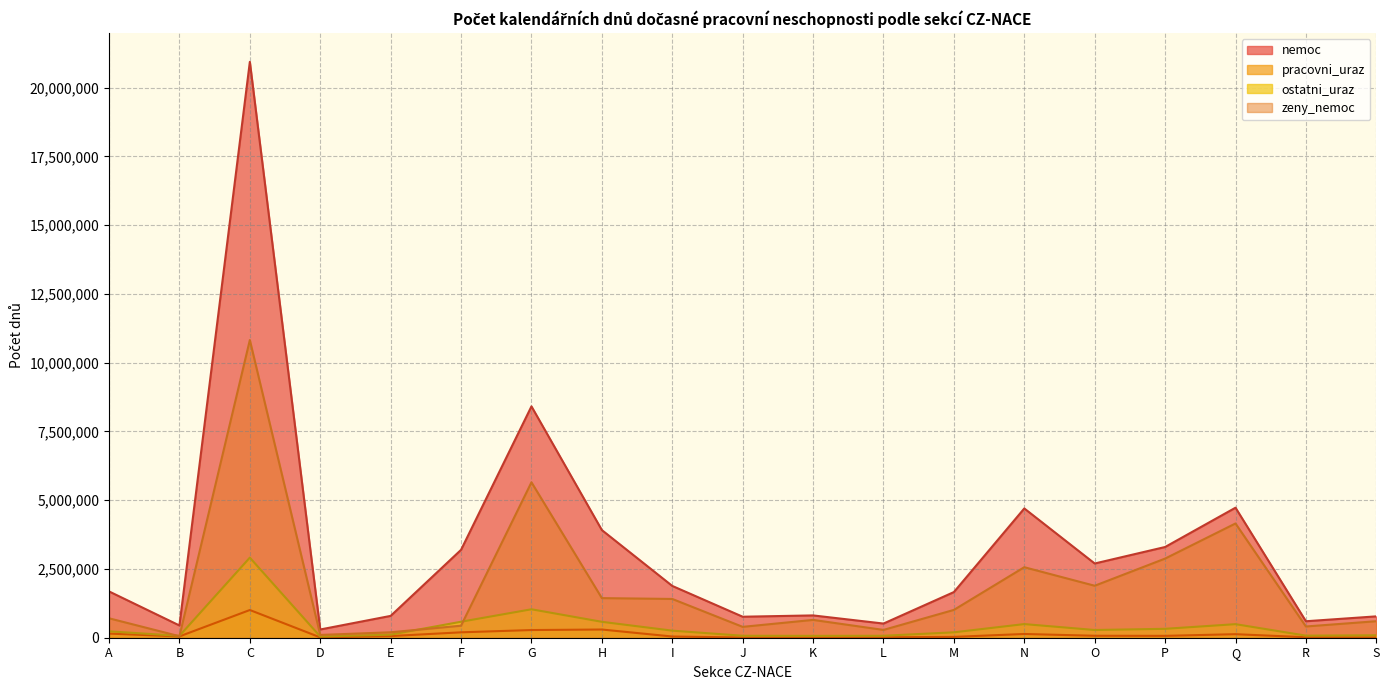

True or false: zeny_nemoc and pracovni_uraz intersect in this chart.

False